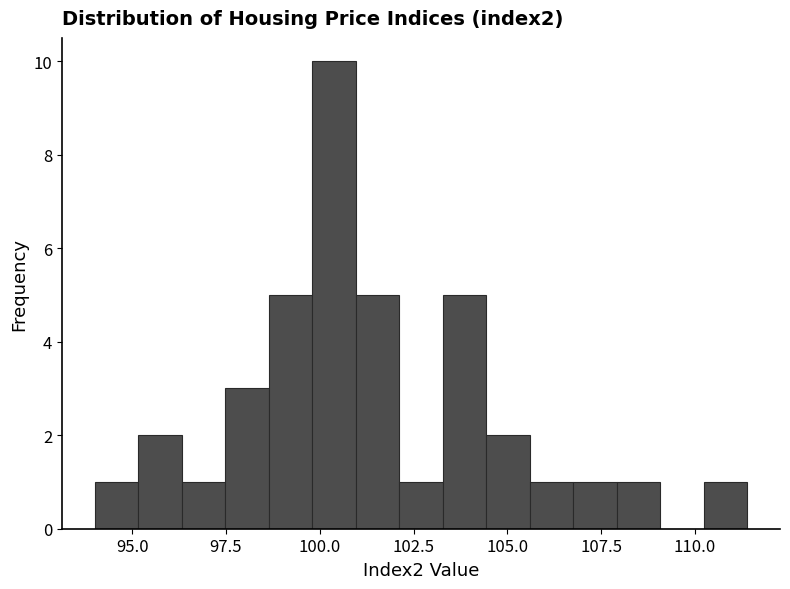

Around what value on the x-axis is the tallest bar? Give the approximate position of its centre, as read against the axis.

100.5